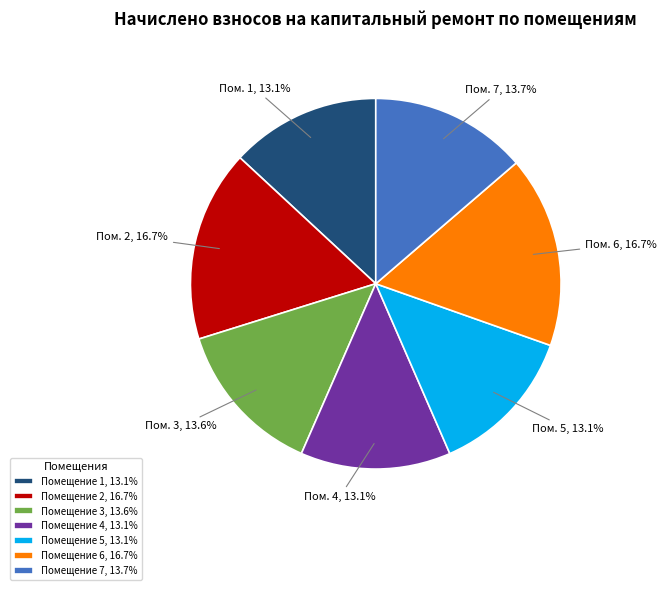

Is the sum of Помещение 5, 13.1% and Помещение 3, 13.6% greater than half?

No